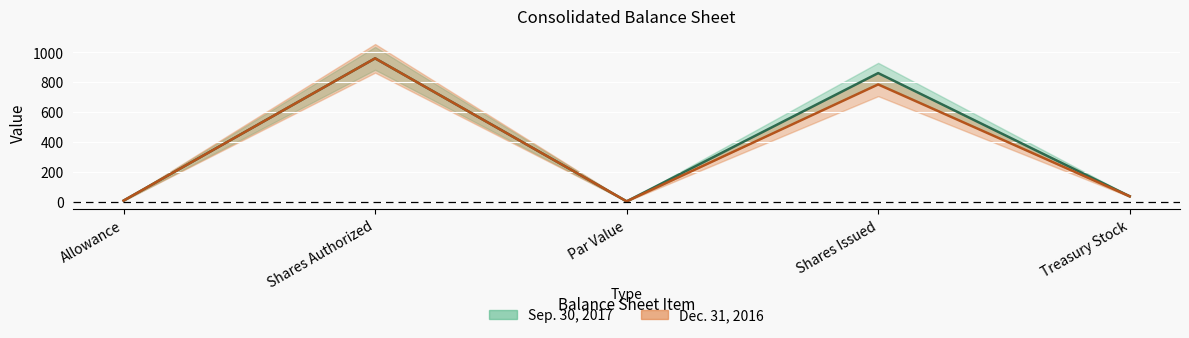

At which label is Dec. 31, 2016 closest to 480?

Shares Issued